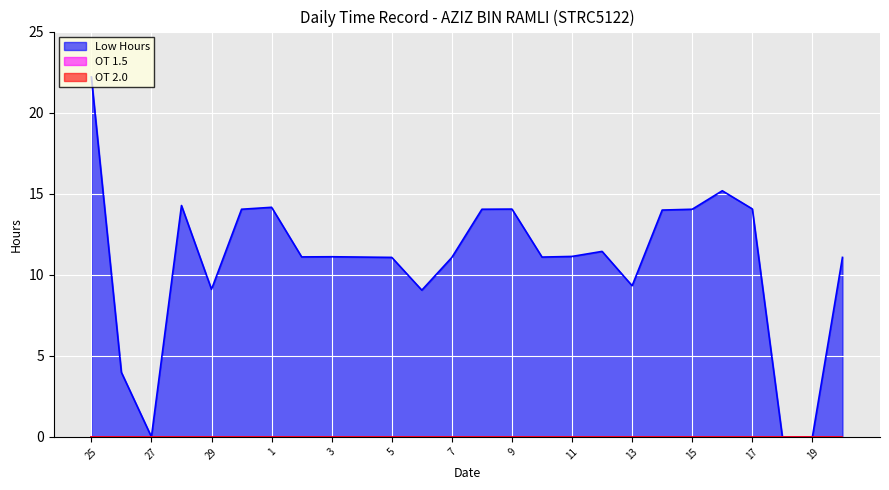

At how many categories does at least one series exceed 16?

1